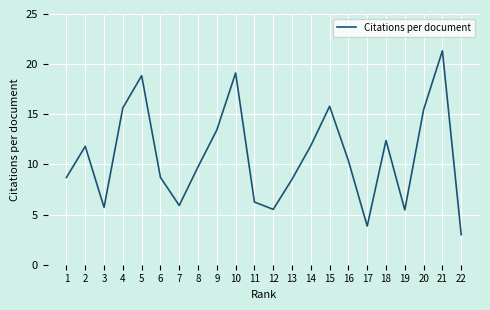

The chart shows a value of 23.3 at 20. True or false?

False